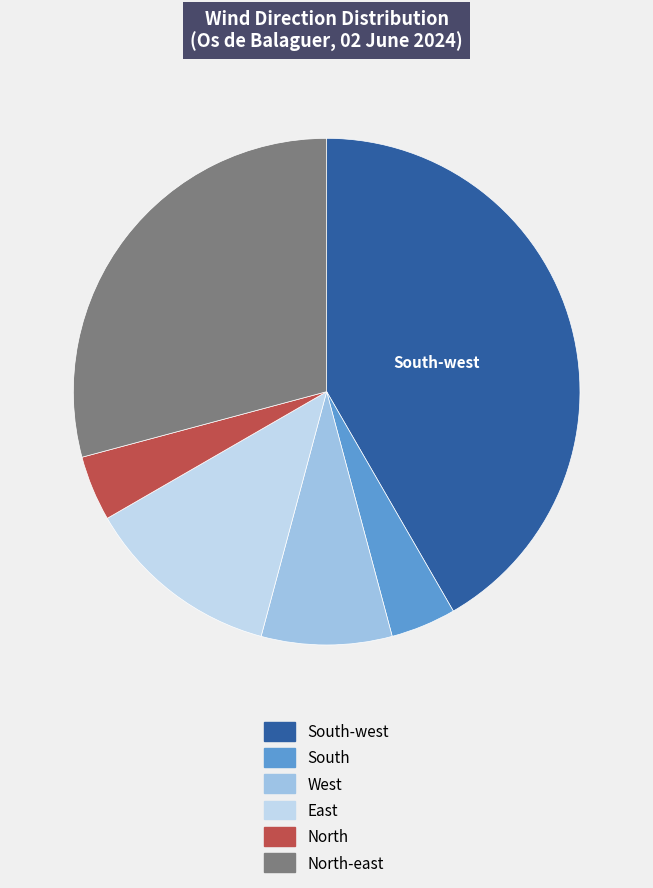

True or false: North-east accounts for 10% of the total.

False